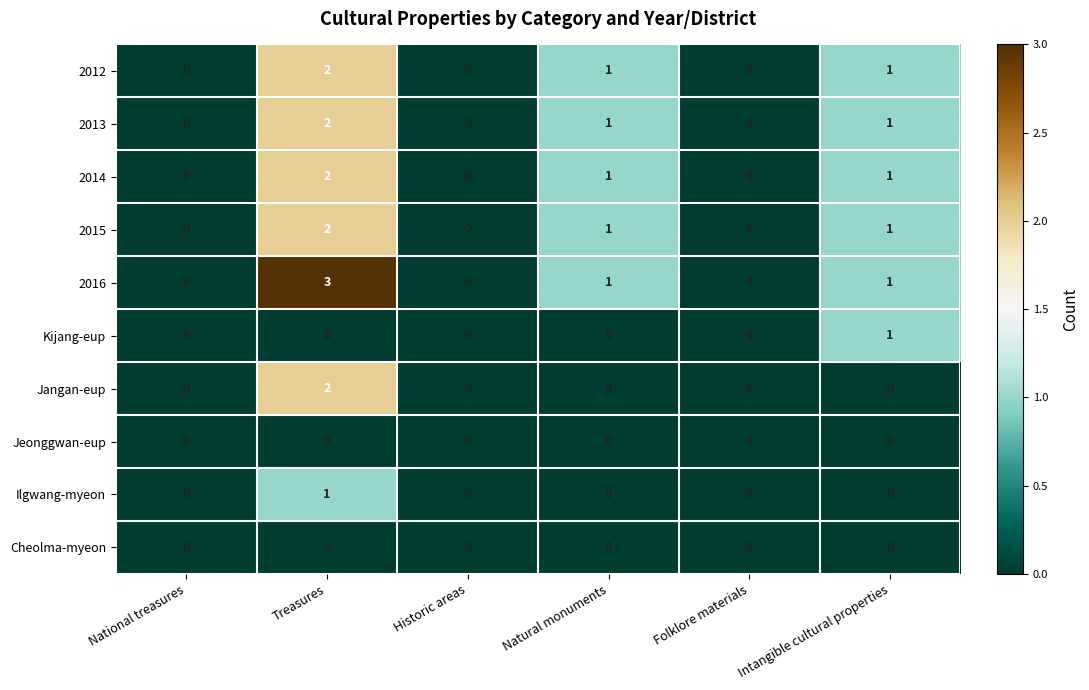

Is it true that Kijang-eup equals 0 at National treasures?

True